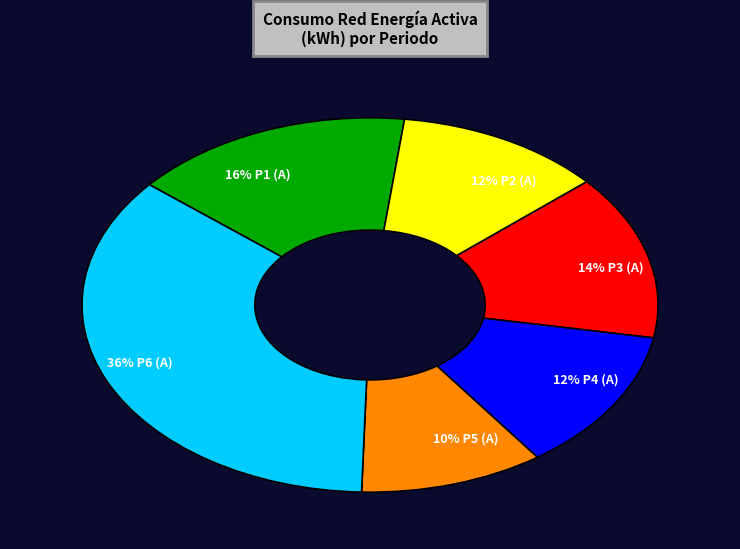

Does any single category account for the majority?

No